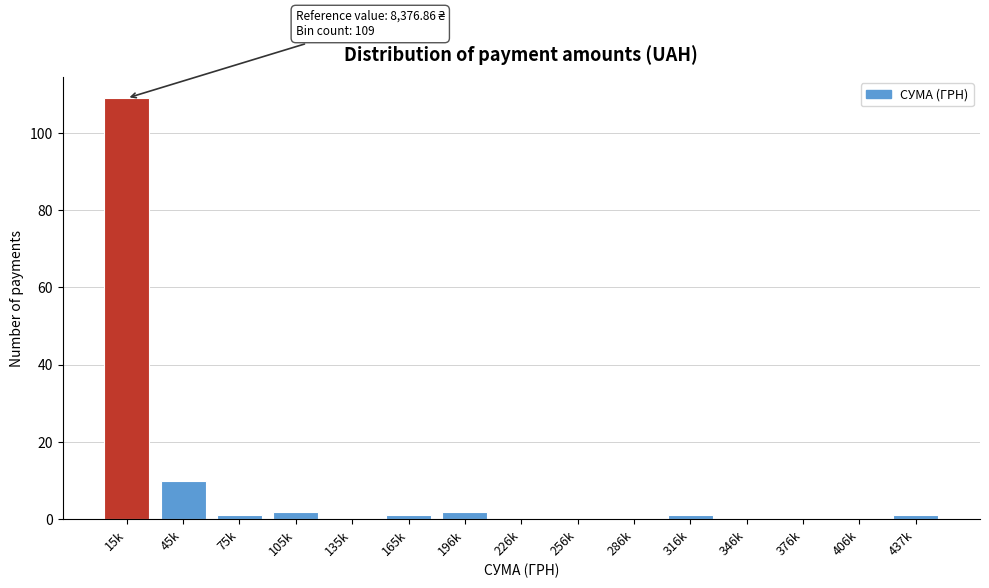

Reading left to right, list all the values displayed in this chart.

15k=109	45k=10	75k=1	105k=2	135k=0	165k=1	196k=2	226k=0	256k=0	286k=0	316k=1	346k=0	376k=0	406k=0	437k=1